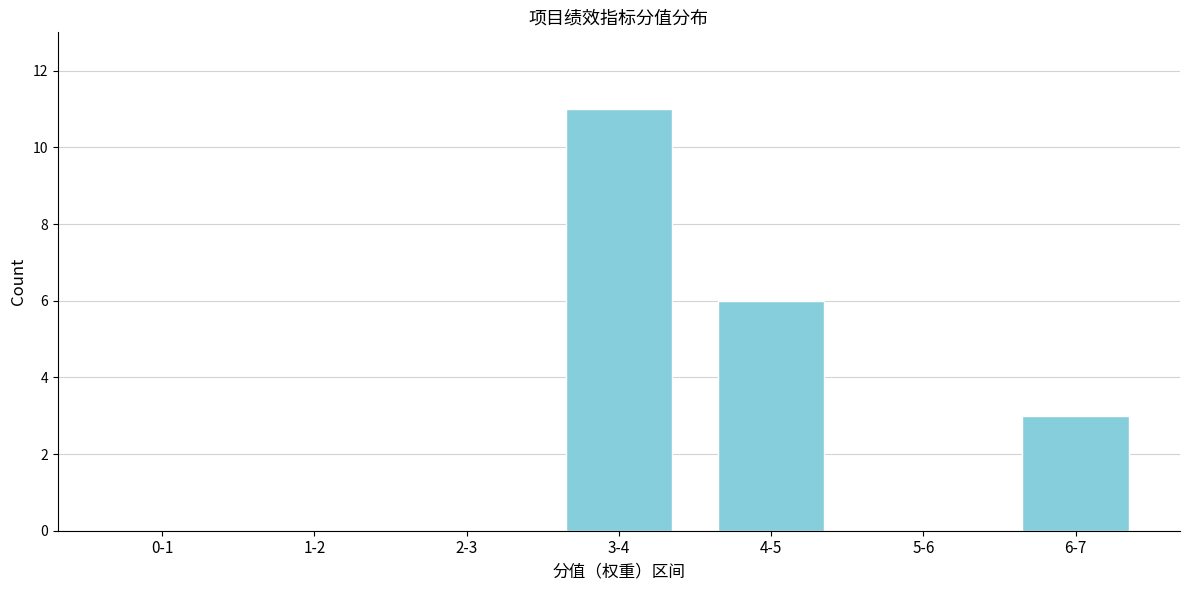

Reading left to right, extract all data points from this chart.

0-1=0	1-2=0	2-3=0	3-4=11	4-5=6	5-6=0	6-7=3